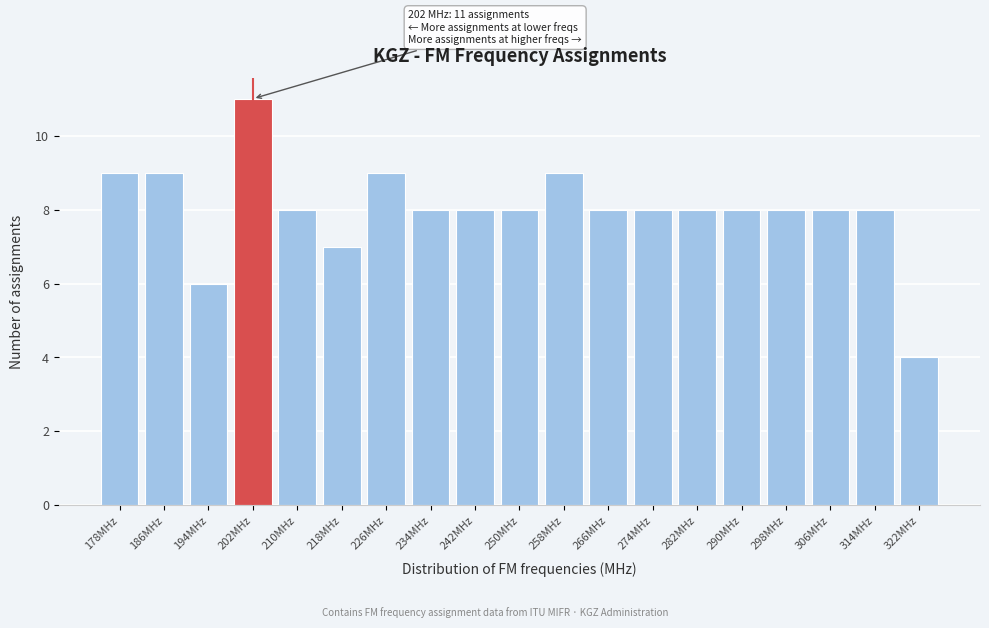

Which range on the x-axis has the tallest bar?

198 to 206